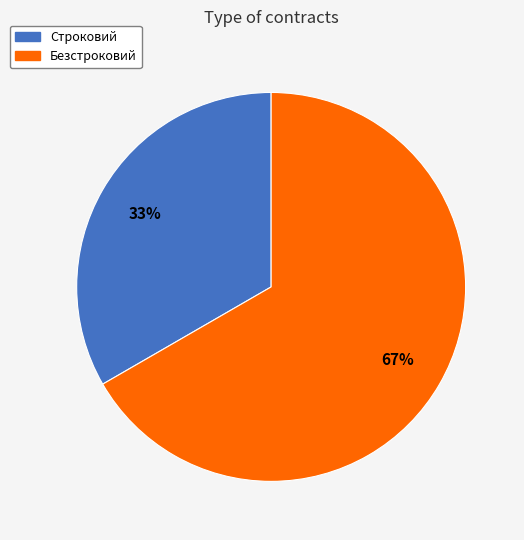

Which category has the smallest portion of the pie?

Строковий